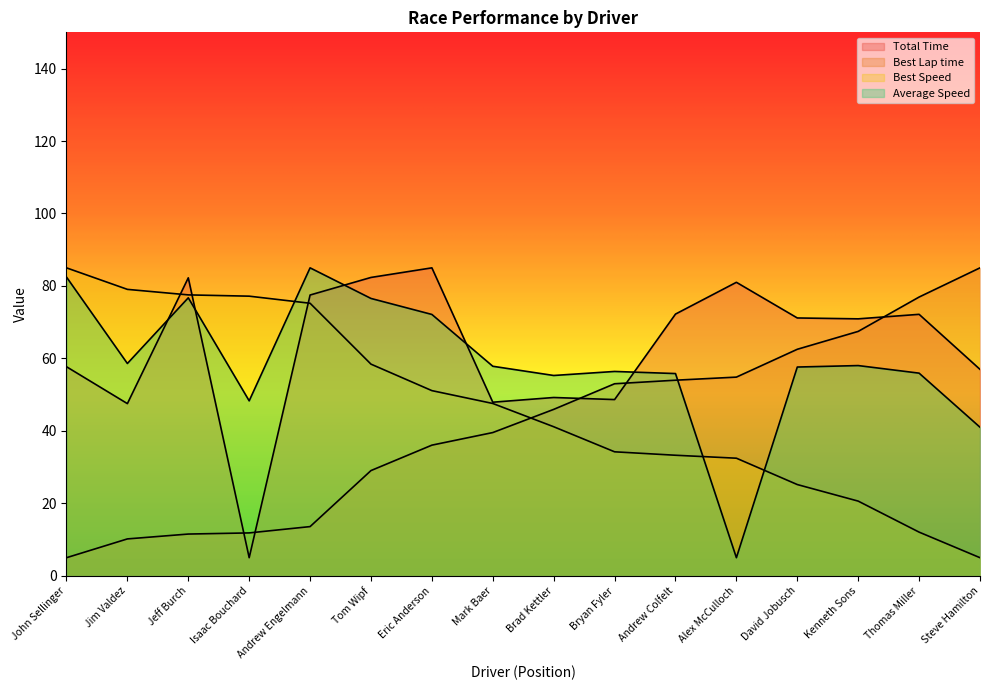

What is the label of the 7th point from the left?

Eric Anderson